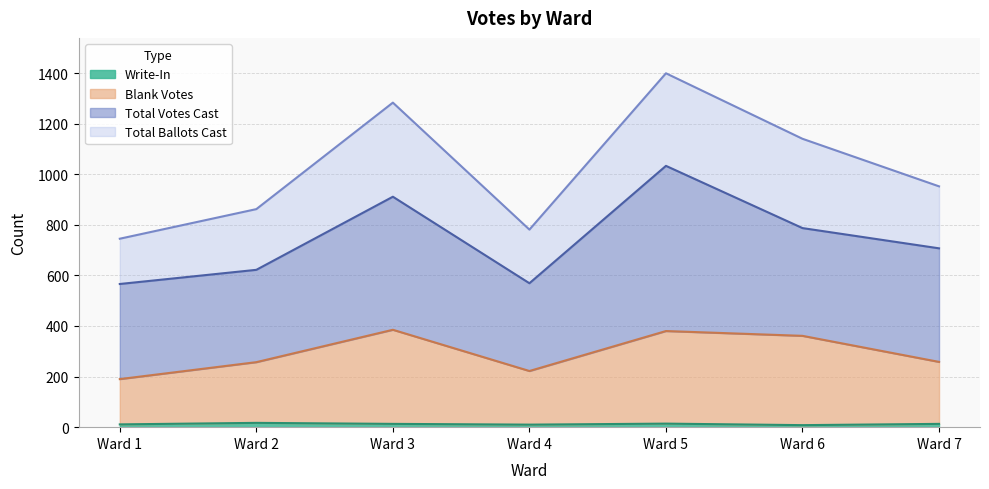

Between Ward 7 and Ward 6, which is larger?

Ward 7